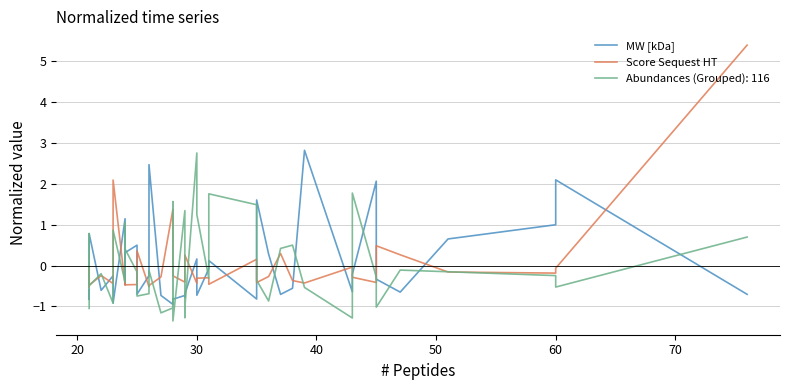

What is the value of the MW [kDa] point at the 36th from the left?

-0.6